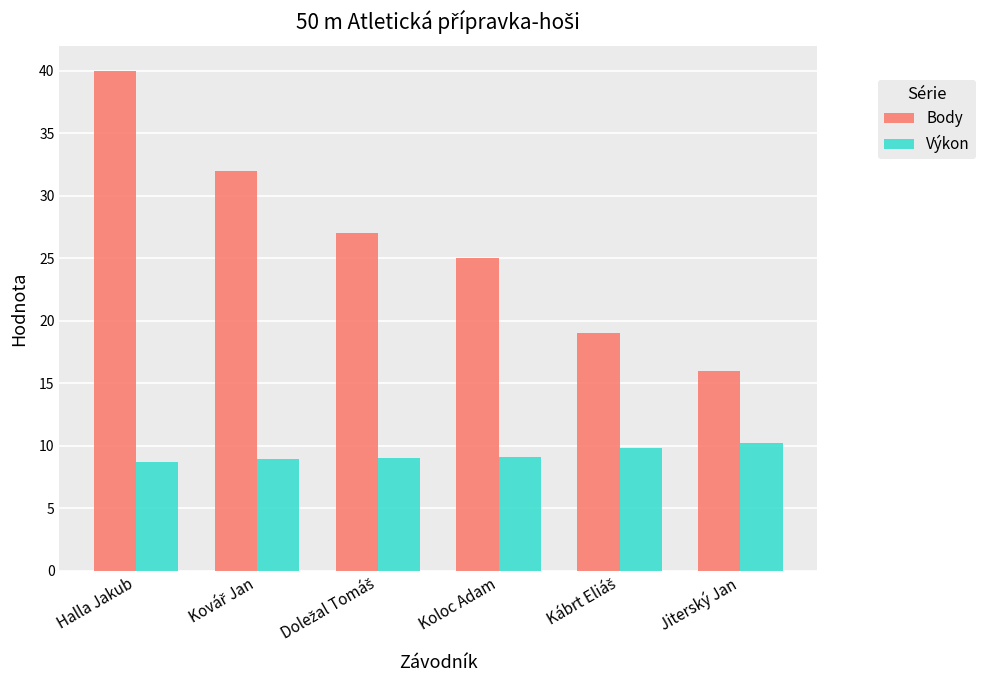

The Výkon series shows 13.4 at Jiterský Jan. True or false?

False